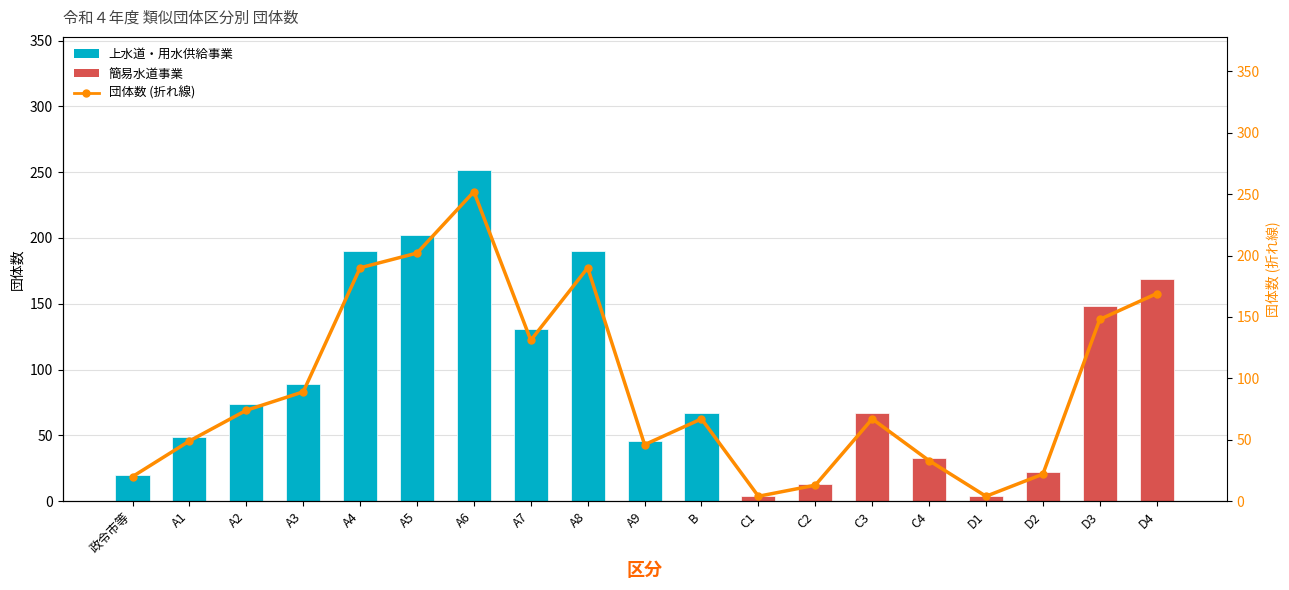

Reading left to right, transcribe all the data shown in this chart.

団体数: 20	49	74	89	190	202	252	131	190	46	67	4	13	67	33	4	22	148	169
団体数 (折れ線): 20	49	74	89	190	202	252	131	190	46	67	4	13	67	33	4	22	148	169